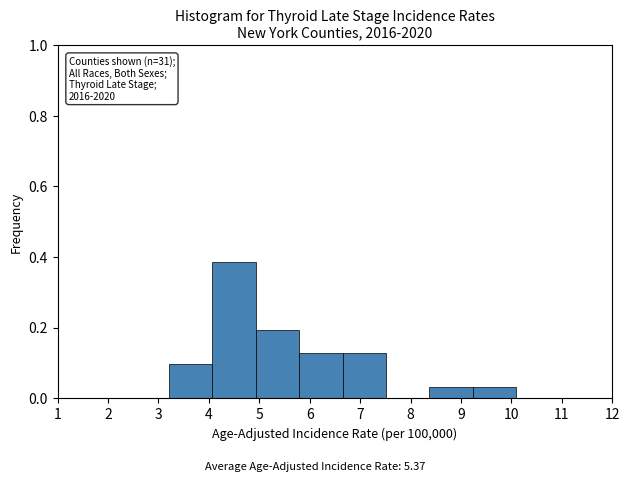

Over which range of the x-axis is the bar tallest?

4.1 to 4.9